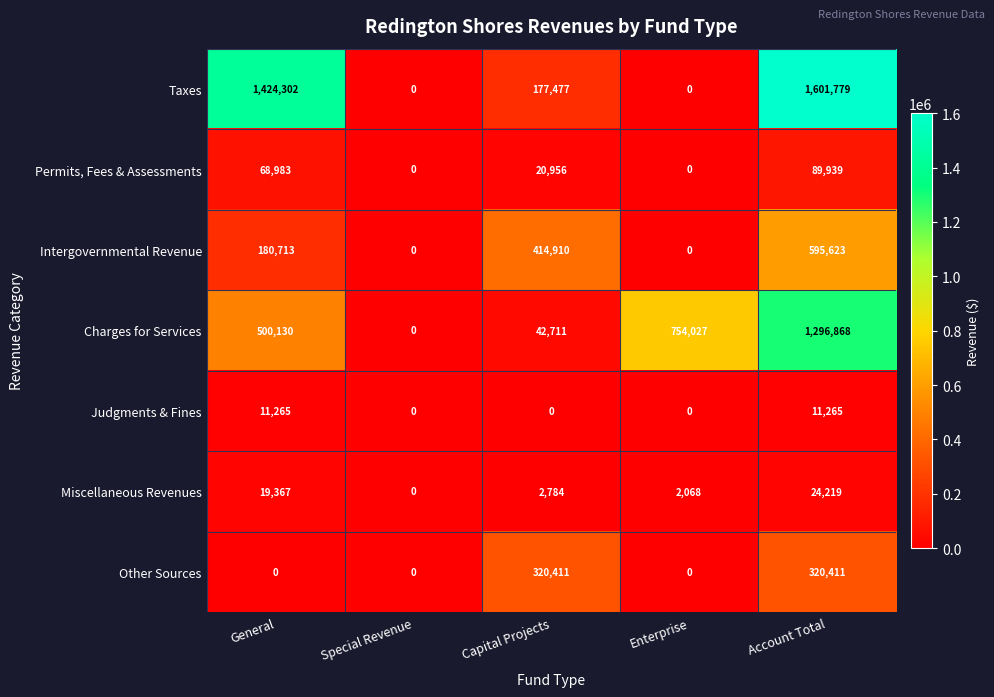

What is the difference between the maximum and minimum values in the Intergovernmental Revenue series?

595623